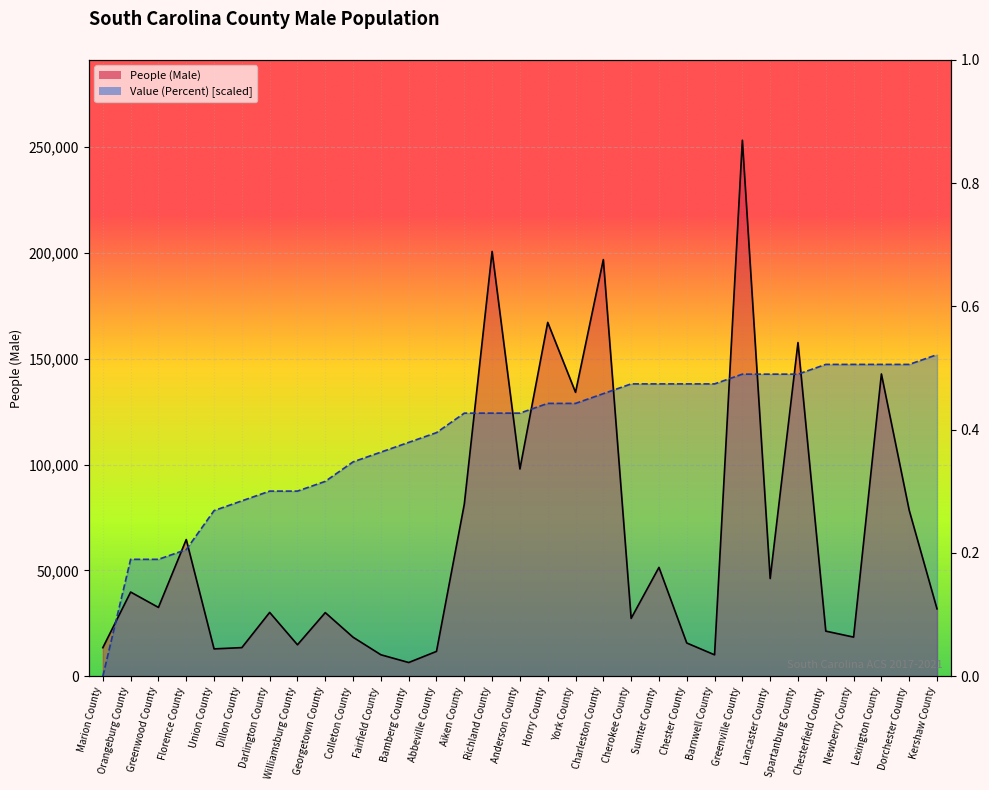

Rank the series by their maximum value, from lowest to highest.

Value (Percent), People (Male)